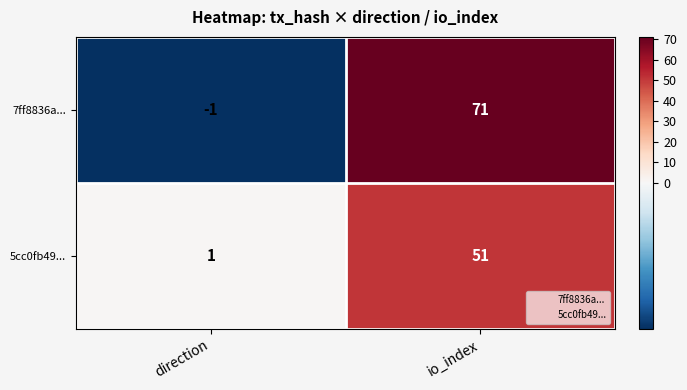

What is the average value of the 5cc0fb49... series?

26